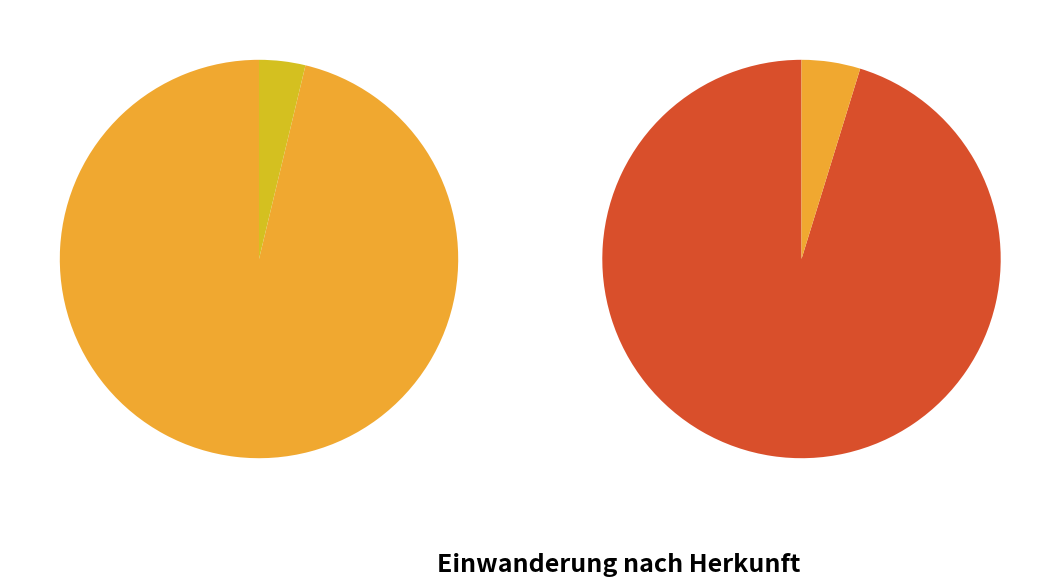

To the nearest percent, what is the combined percentage of Drittstaaten and EU / EFTA?

100%